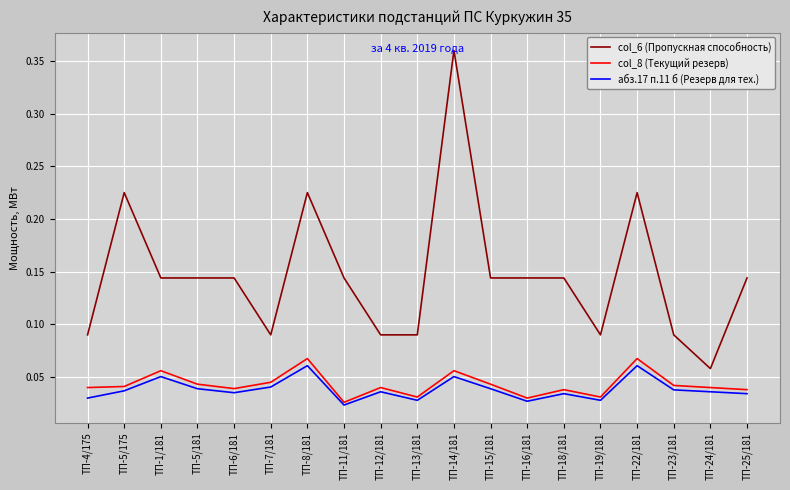

Is the value of абз.17 п.11 б (Резерв для тех.) at ТП-24/181 greater than the value of col_8 (Текущий резерв) at ТП-5/181?

No